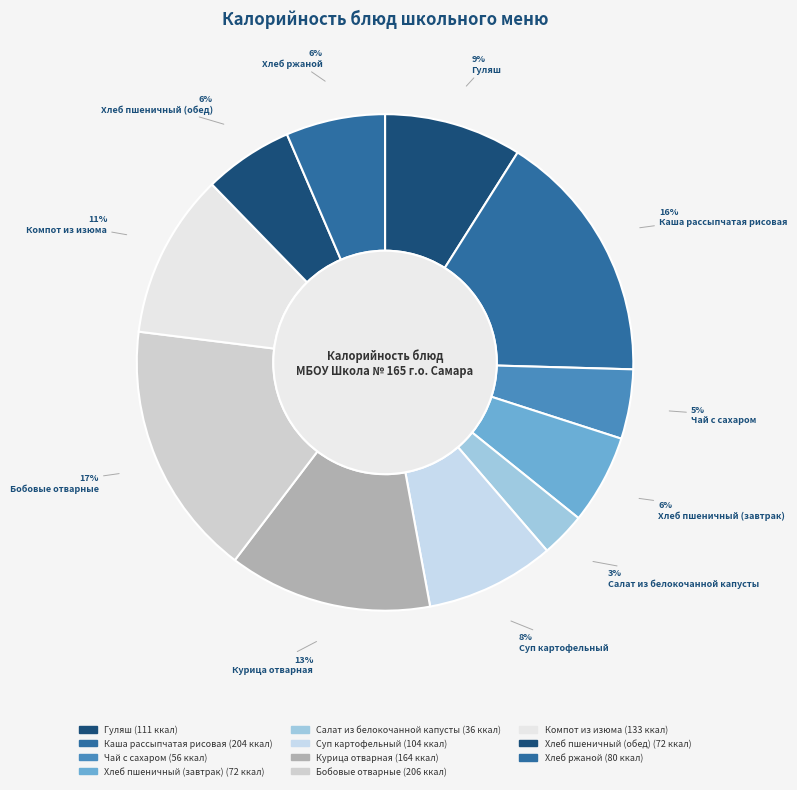

Rank the categories by value from highest to lowest.

Бобовые отварные, Каша рассыпчатая рисовая, Курица отварная, Компот из изюма, Гуляш, Суп картофельный, Хлеб ржаной, Хлеб пшеничный (завтрак), Хлеб пшеничный (обед), Чай с сахаром, Салат из белокочанной капусты